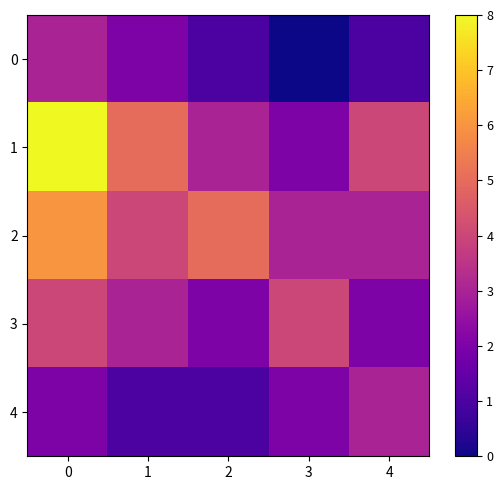

Which series changed the most between 1 and 3?

1